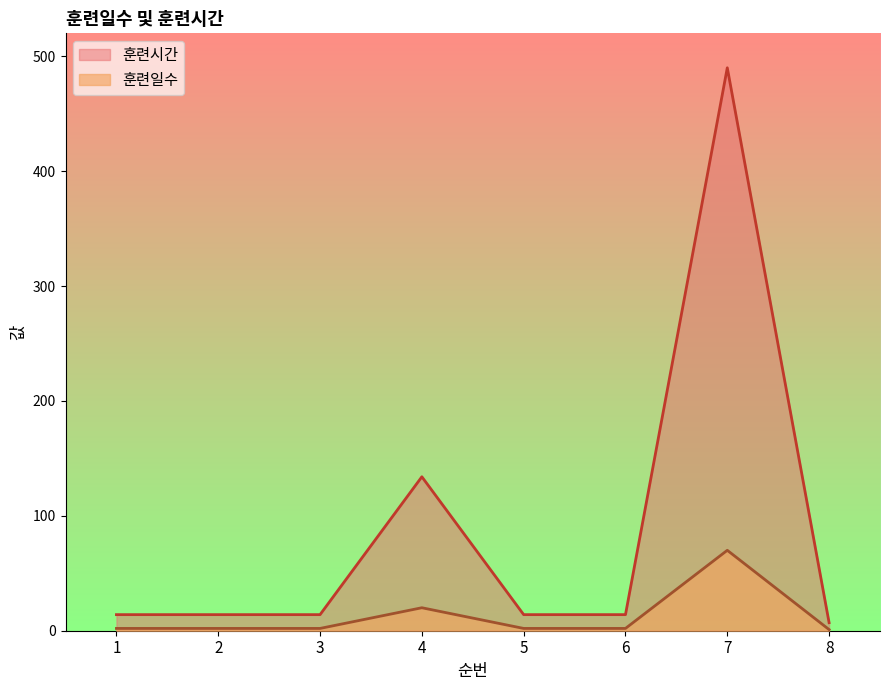

Does the chart display data point markers on the line(s)?

No